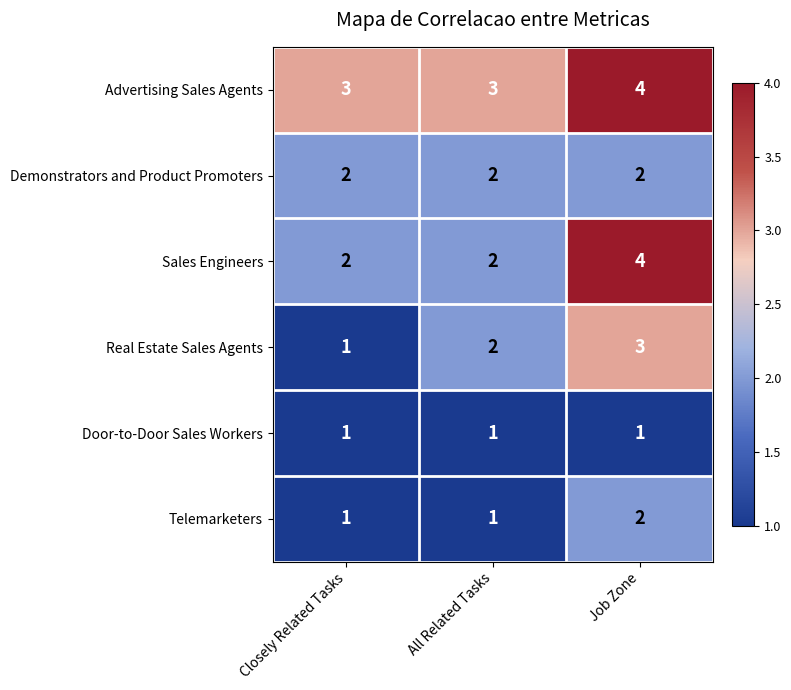

Reading left to right, what are all the values shown in this chart?

Advertising Sales Agents: Closely Related Tasks=3	All Related Tasks=3	Job Zone=4
Demonstrators and Product Promoters: Closely Related Tasks=2	All Related Tasks=2	Job Zone=2
Sales Engineers: Closely Related Tasks=2	All Related Tasks=2	Job Zone=4
Real Estate Sales Agents: Closely Related Tasks=1	All Related Tasks=2	Job Zone=3
Door-to-Door Sales Workers: Closely Related Tasks=1	All Related Tasks=1	Job Zone=1
Telemarketers: Closely Related Tasks=1	All Related Tasks=1	Job Zone=2